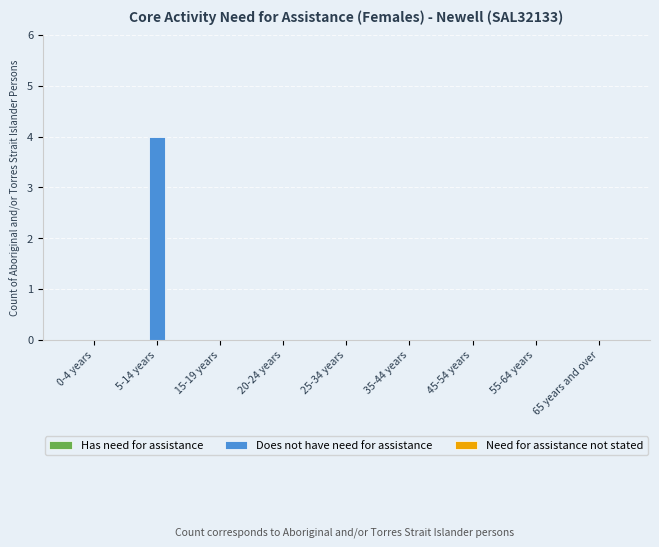

What is the maximum value shown in the chart?

4